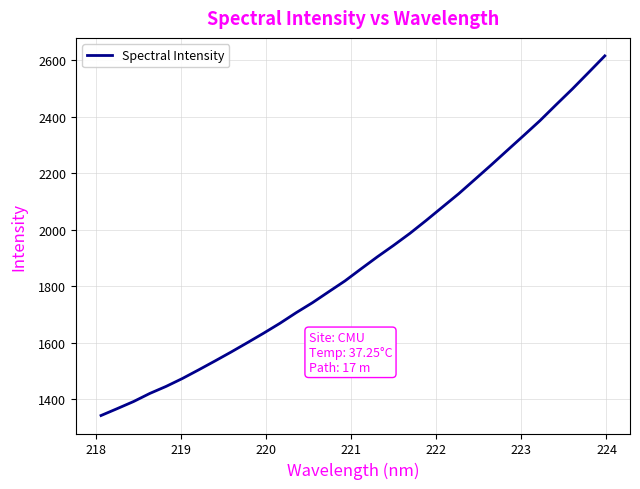

True or false: the data has more than 1 interior local peaks.

False